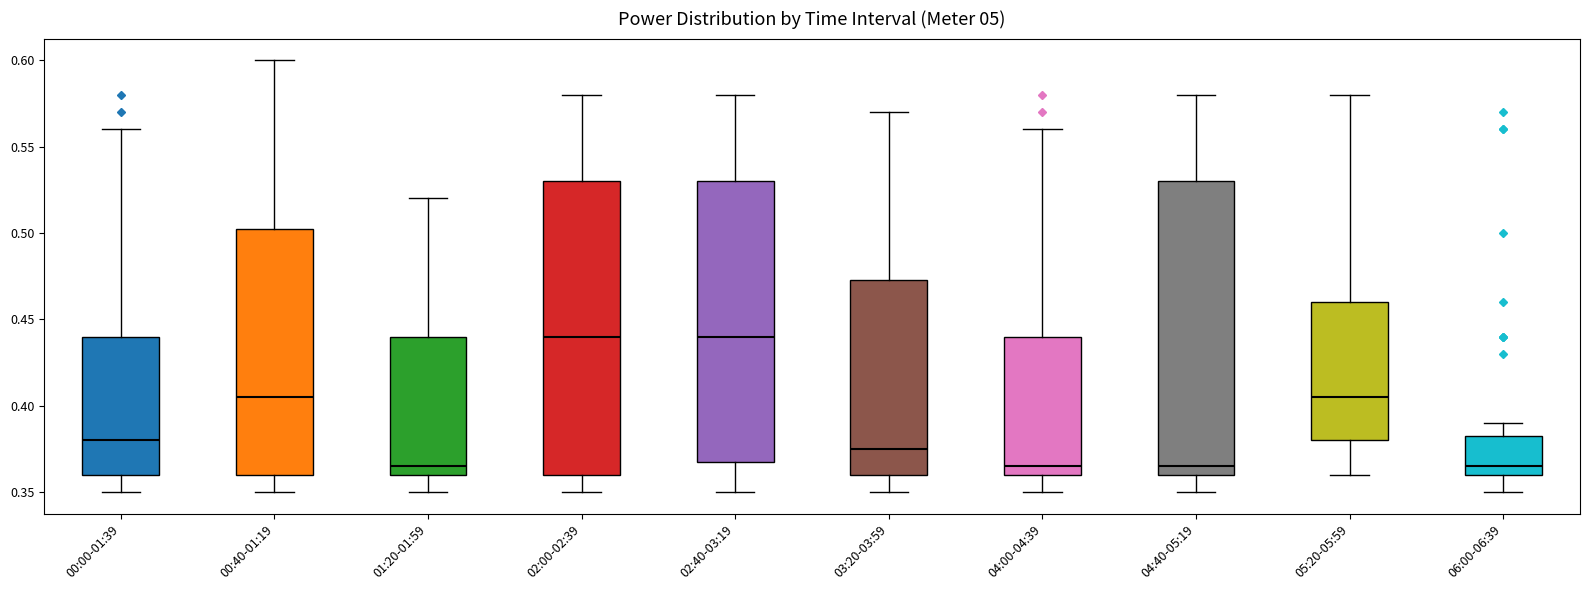

Reading left to right, transcribe this box plot: for each box, give where its median line is, the range the box spans, and where its two whiskers end, as read against the y-axis. The values are not printed on the chart, so give them approximately, as read against the axis.

00:00-01:39: median 0.380, box 0.360 to 0.440, whiskers 0.350 to 0.560
00:40-01:19: median 0.405, box 0.360 to 0.505, whiskers 0.350 to 0.600
01:20-01:59: median 0.365, box 0.360 to 0.440, whiskers 0.350 to 0.520
02:00-02:39: median 0.440, box 0.360 to 0.530, whiskers 0.350 to 0.580
02:40-03:19: median 0.440, box 0.370 to 0.530, whiskers 0.350 to 0.580
03:20-03:59: median 0.375, box 0.360 to 0.475, whiskers 0.350 to 0.570
04:00-04:39: median 0.365, box 0.360 to 0.440, whiskers 0.350 to 0.560
04:40-05:19: median 0.365, box 0.360 to 0.530, whiskers 0.350 to 0.580
05:20-05:59: median 0.405, box 0.380 to 0.460, whiskers 0.360 to 0.580
06:00-06:39: median 0.365, box 0.360 to 0.385, whiskers 0.350 to 0.390